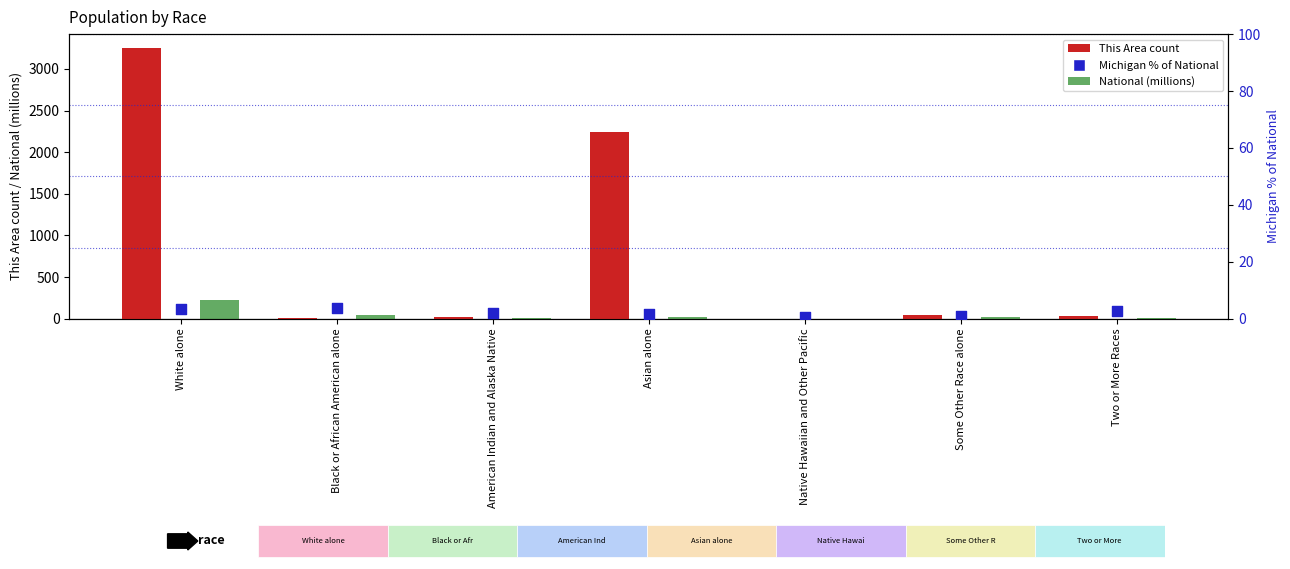

Is the value of Michigan (% of National) at Two or More Races greater than the value of National (millions) at Black or African American alone?

No